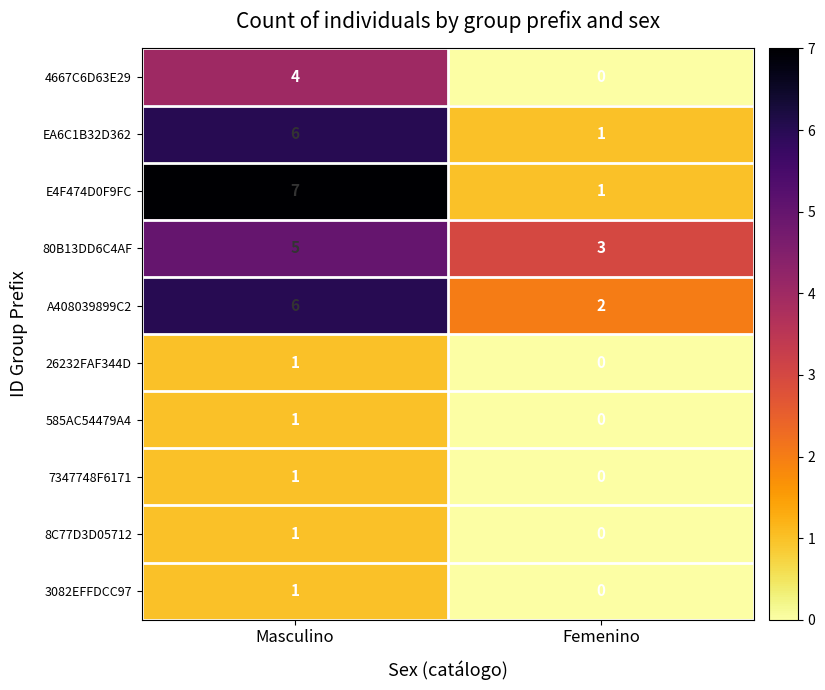

List the labels in order of 4667C6D63E29 value, largest first.

Masculino, Femenino